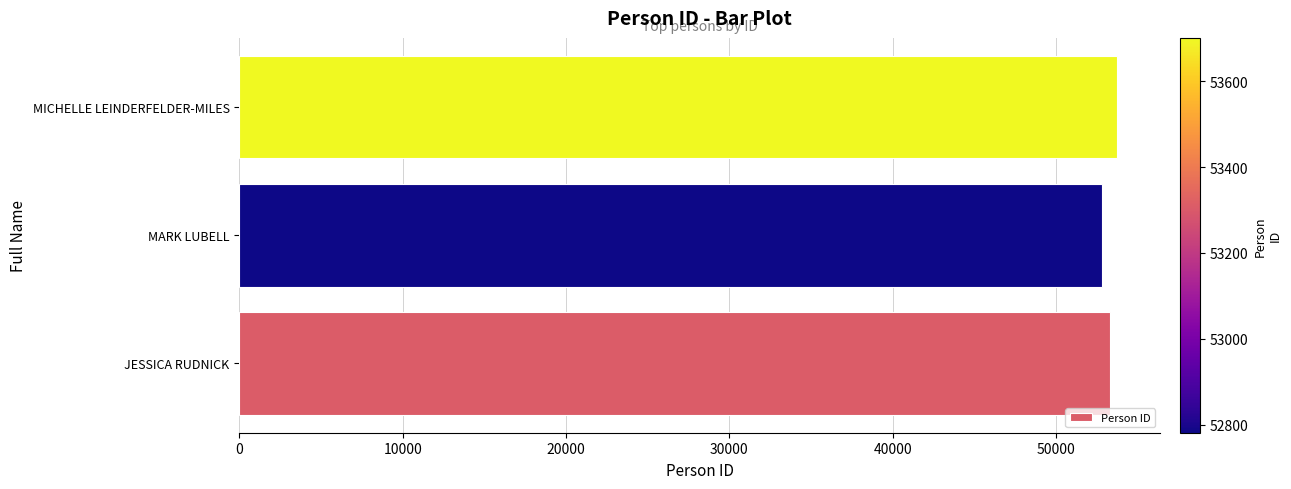

What is the maximum value shown in the chart?

53701